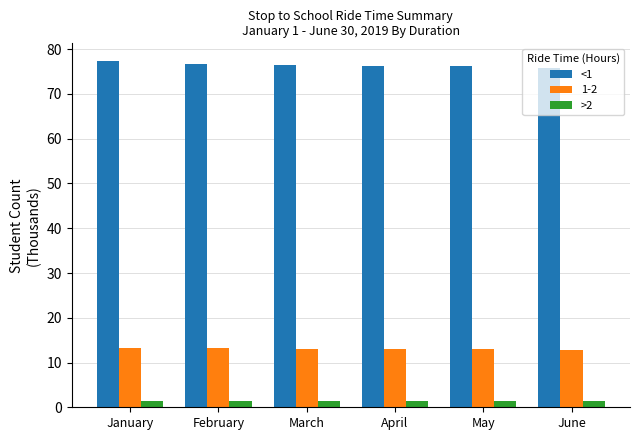

Which series has the largest total across all categories?

<1